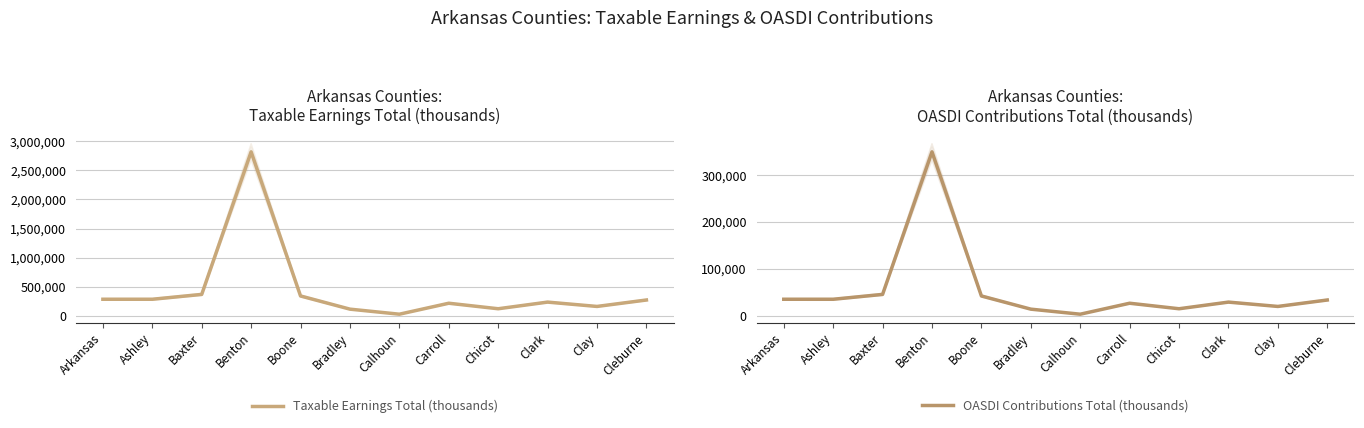

True or false: OASDI Contributions Total (thousands) has more than 0 points higher than both neighbors.

True